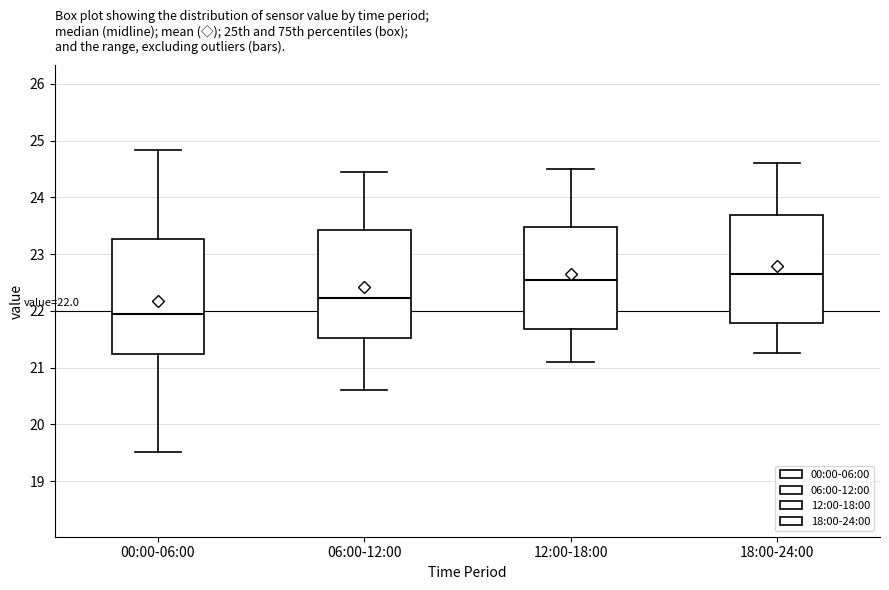

Which box has the lowest median line?

00:00-06:00